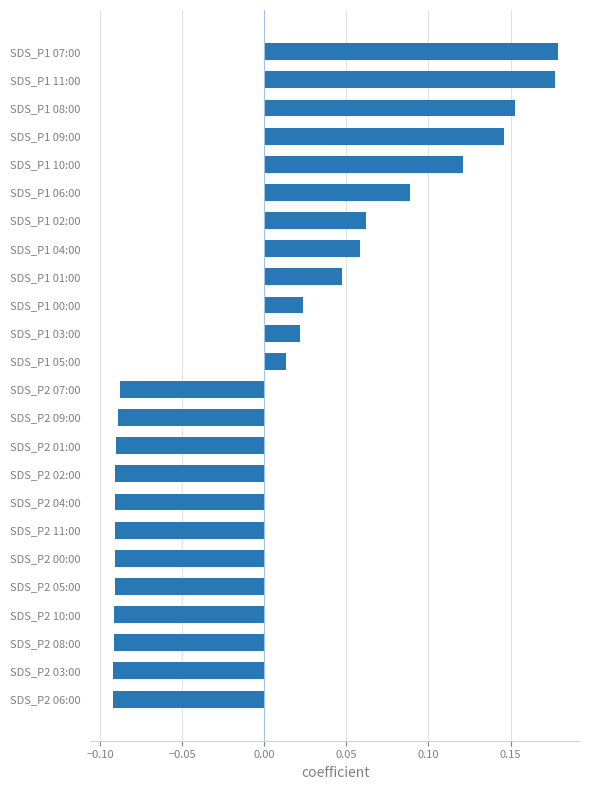

What is the difference between the second highest and second lowest values?

0.3